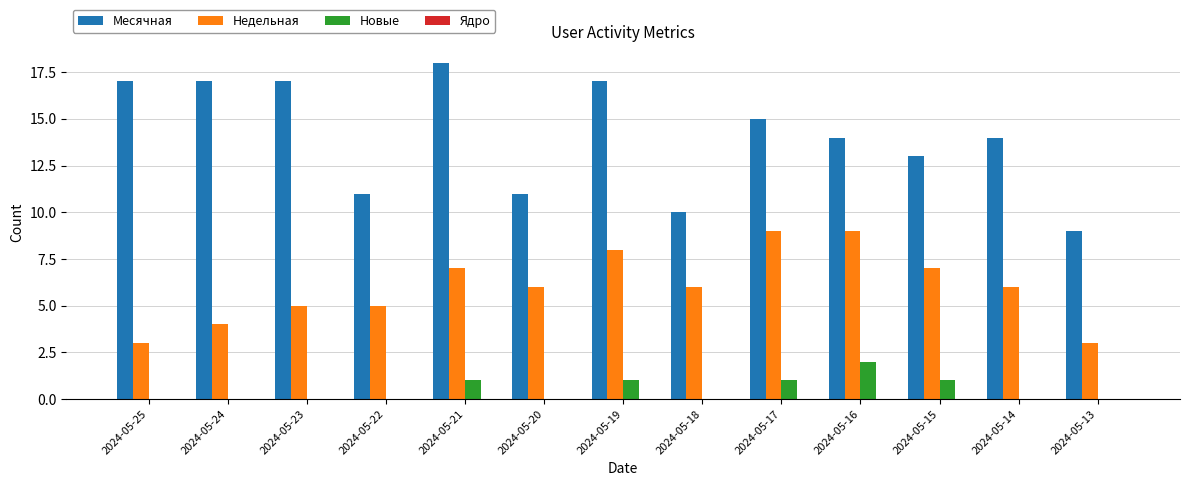

Is the value of Недельная at 2024-05-14 greater than the value of Месячная at 2024-05-24?

No